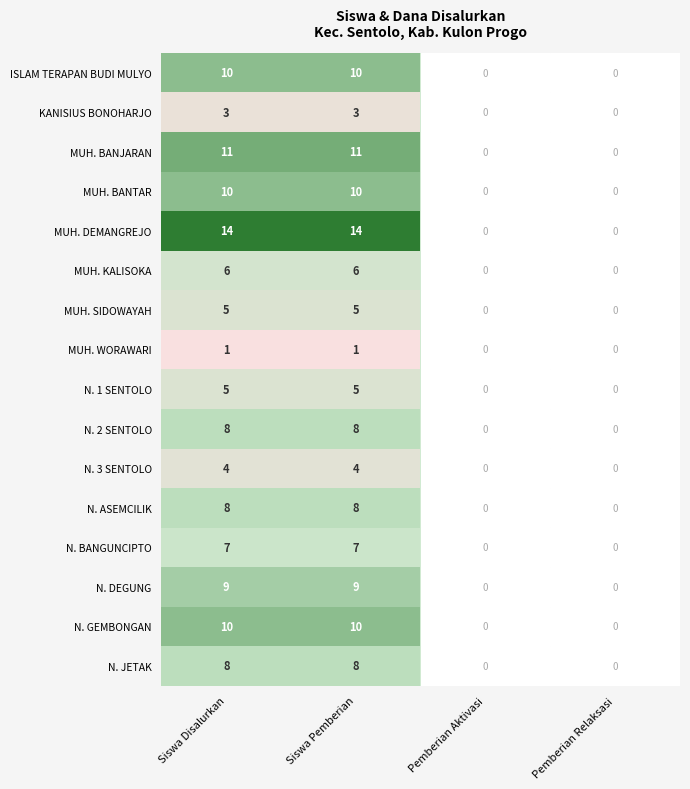

What is the average value of the MUH. KALISOKA series?

3